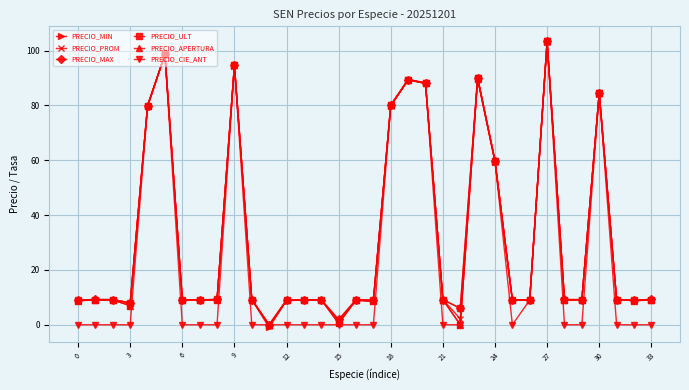

True or false: PRECIO_APERTURA has more than 0 interior local peaks.

True